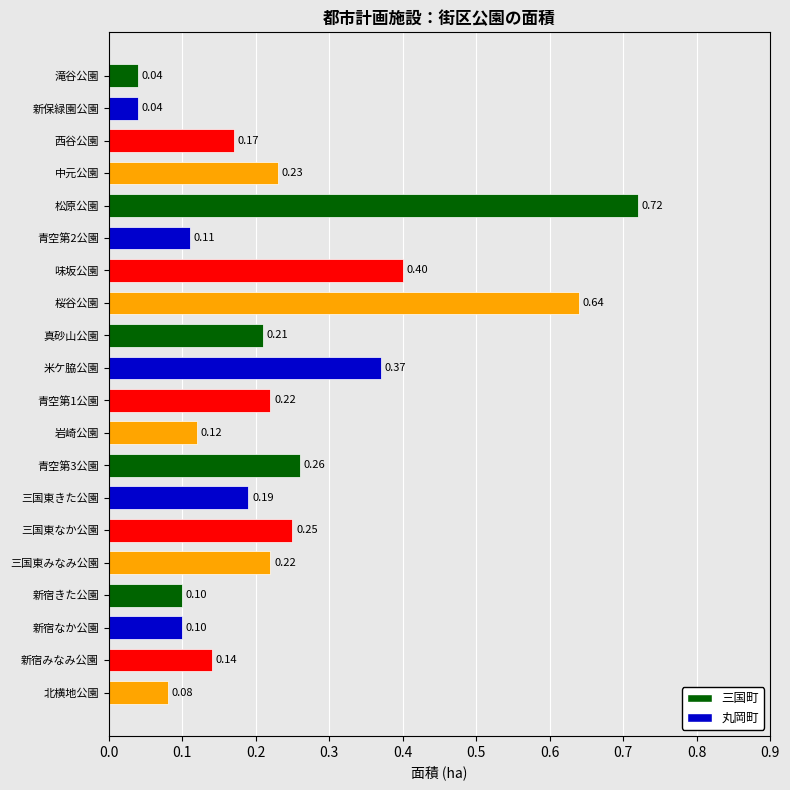

What is the sum of all values?

4.6